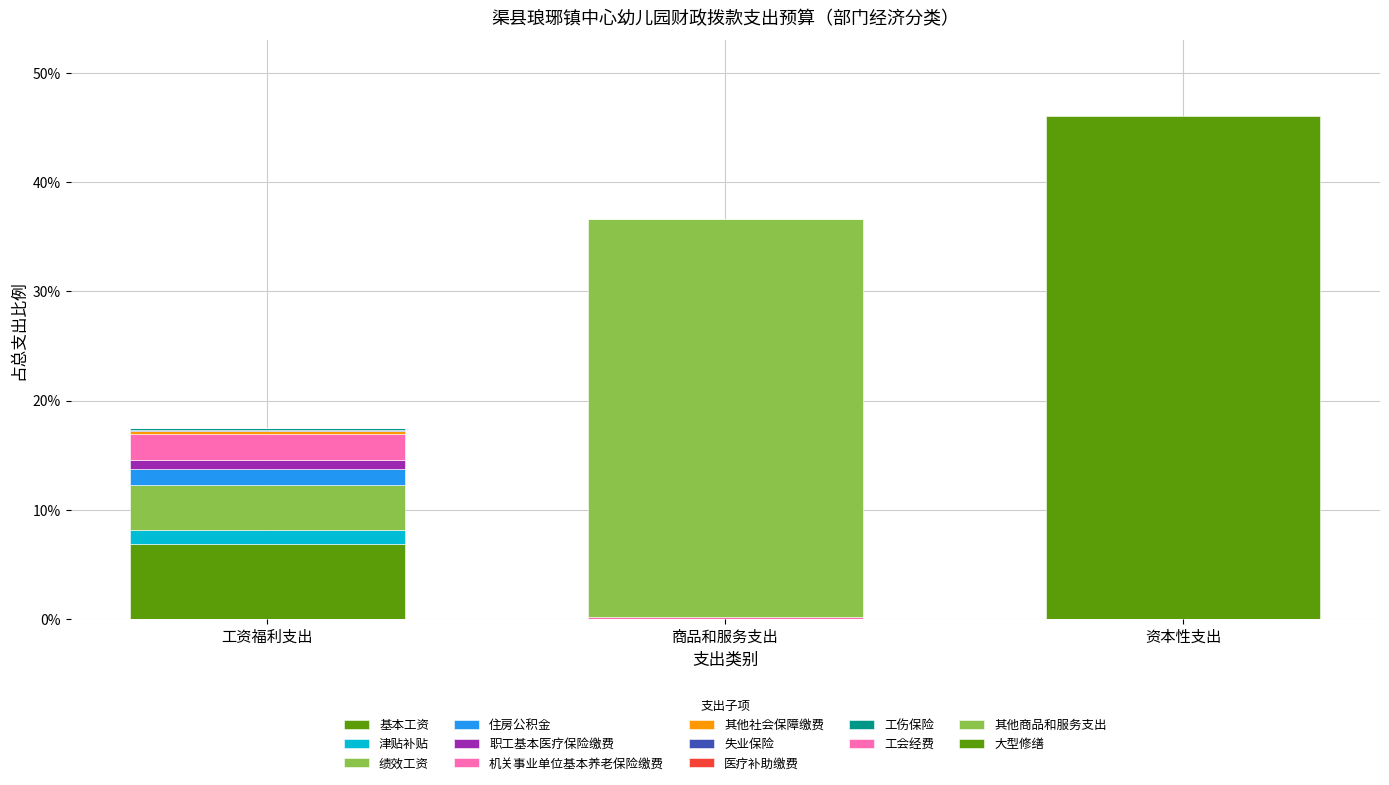

How many data points does each series have?

3